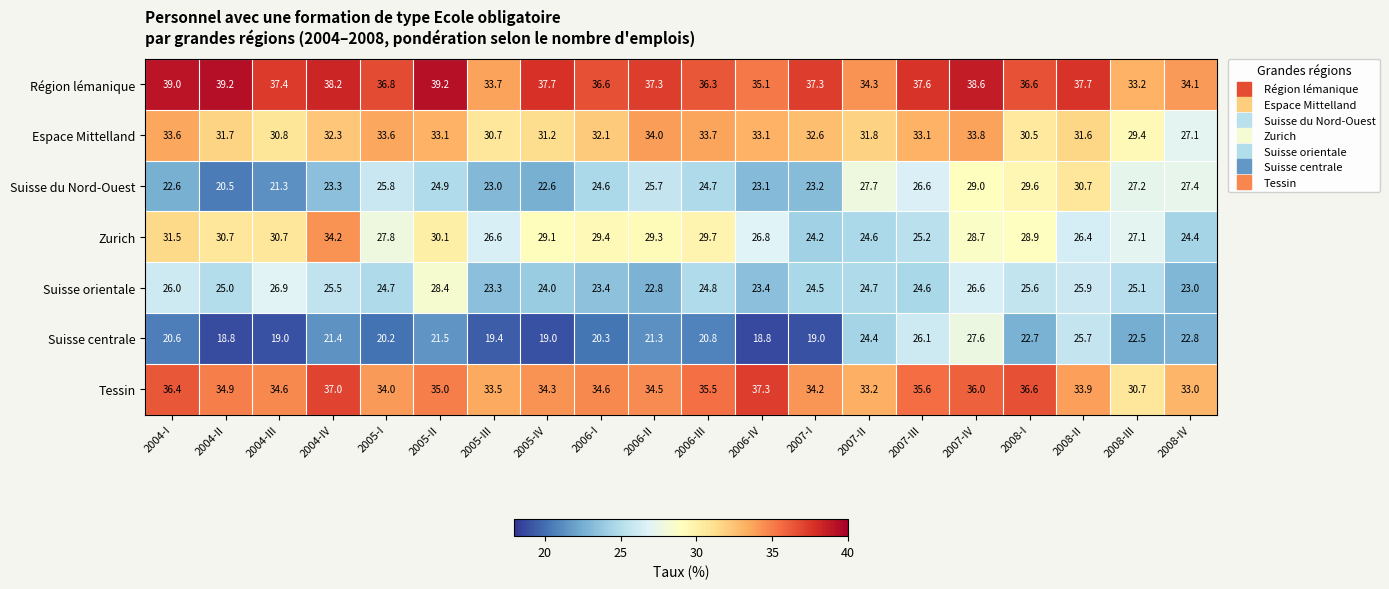

What is the highest value of the Tessin series?

37.3